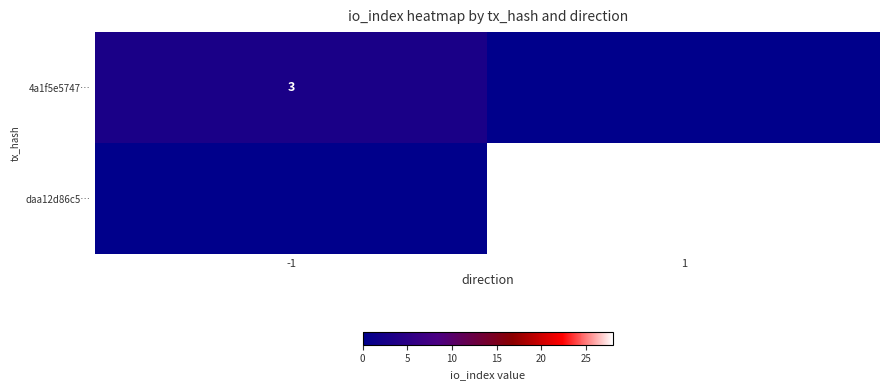

Is it true that daa12d86c5… equals 49 at 1?

False